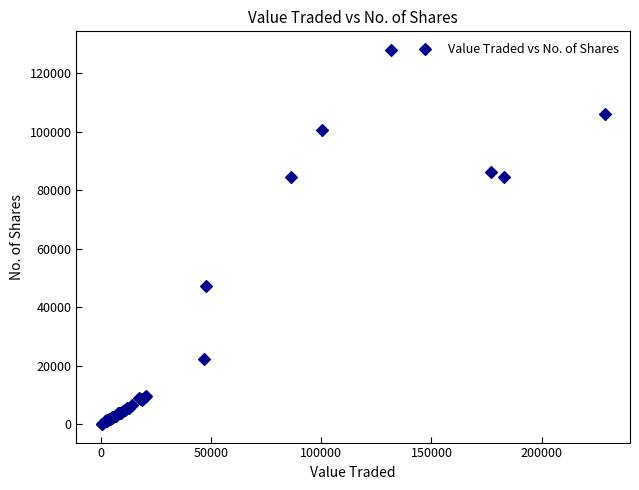

What Y value in the scatter plot is closest to 63994?

47203